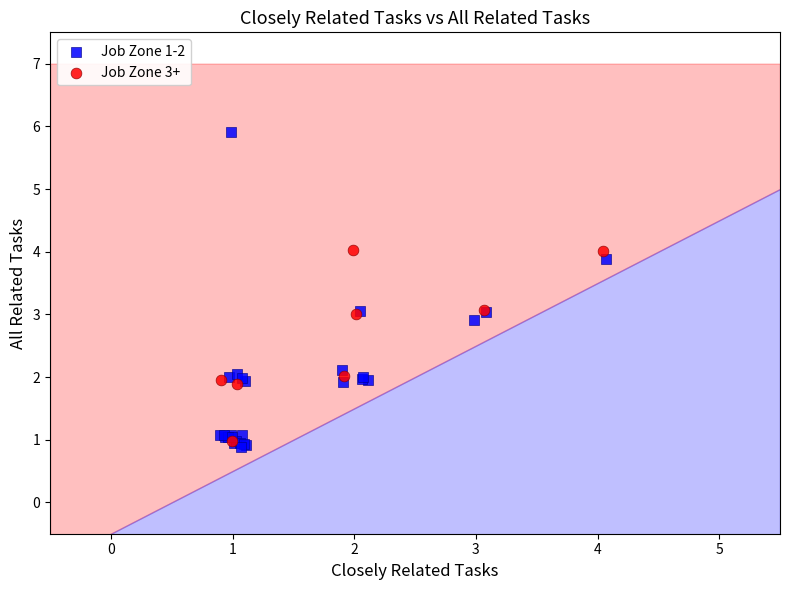

Which series contains the highest Y value?

Job Zone 1-2